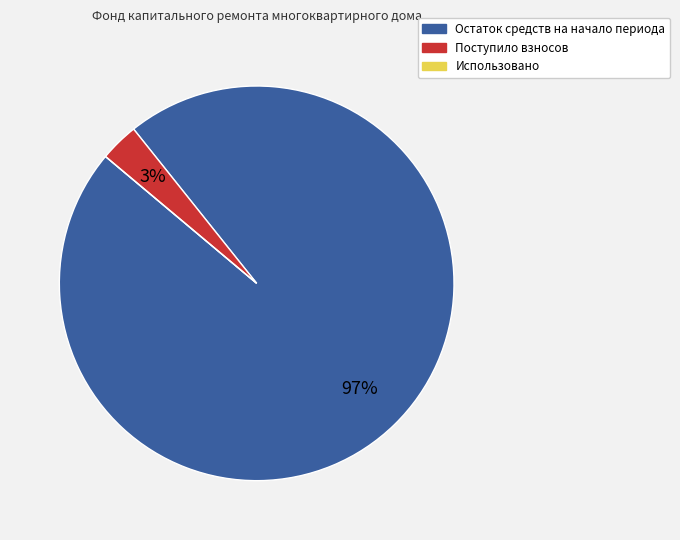

Which category has the biggest portion of the pie?

Остаток средств на начало периода